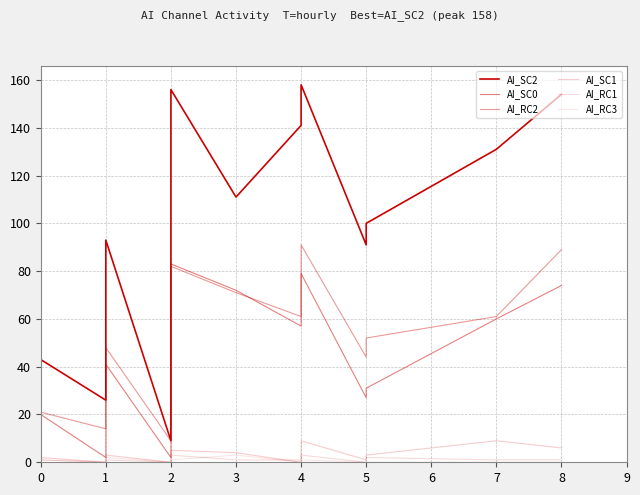

Reading left to right, transcribe all the data shown in this chart.

AI_SC2: 0=18	1=19	2=20	3=27	4=43	5=26	6=53	7=76	8=93	9=9	10=77	11=106	12=124	13=140	14=156	15=111	16=141	17=146	18=158	19=158	20=91	21=100	22=131	23=154
AI_SC0: 0=1	1=3	2=4	3=7	4=20	5=2	6=5	7=10	8=41	9=2	10=22	11=32	12=51	13=68	14=83	15=72	16=57	17=60	18=68	19=79	20=27	21=31	22=60	23=74
AI_RC2: 0=5	1=6	2=12	3=12	4=21	5=14	6=22	7=27	8=48	9=9	10=44	11=55	12=71	13=71	14=82	15=71	16=61	17=74	18=74	19=91	20=44	21=52	22=61	23=89
AI_SC1: 0=0	1=0	2=0	3=0	4=2	5=0	6=0	7=2	8=3	9=0	10=1	11=2	12=4	13=5	14=5	15=4	16=0	17=1	18=4	19=9	20=1	21=3	22=9	23=6
AI_RC1: 0=0	1=0	2=0	3=0	4=1	5=0	6=0	7=0	8=1	9=0	10=0	11=0	12=0	13=1	14=3	15=1	16=1	17=1	18=2	19=3	20=0	21=2	22=1	23=1
AI_RC3: 0=0	1=0	2=0	3=1	4=1	5=0	6=0	7=0	8=2	9=0	10=0	11=0	12=1	13=1	14=1	15=3	16=0	17=0	18=0	19=1	20=0	21=0	22=0	23=0